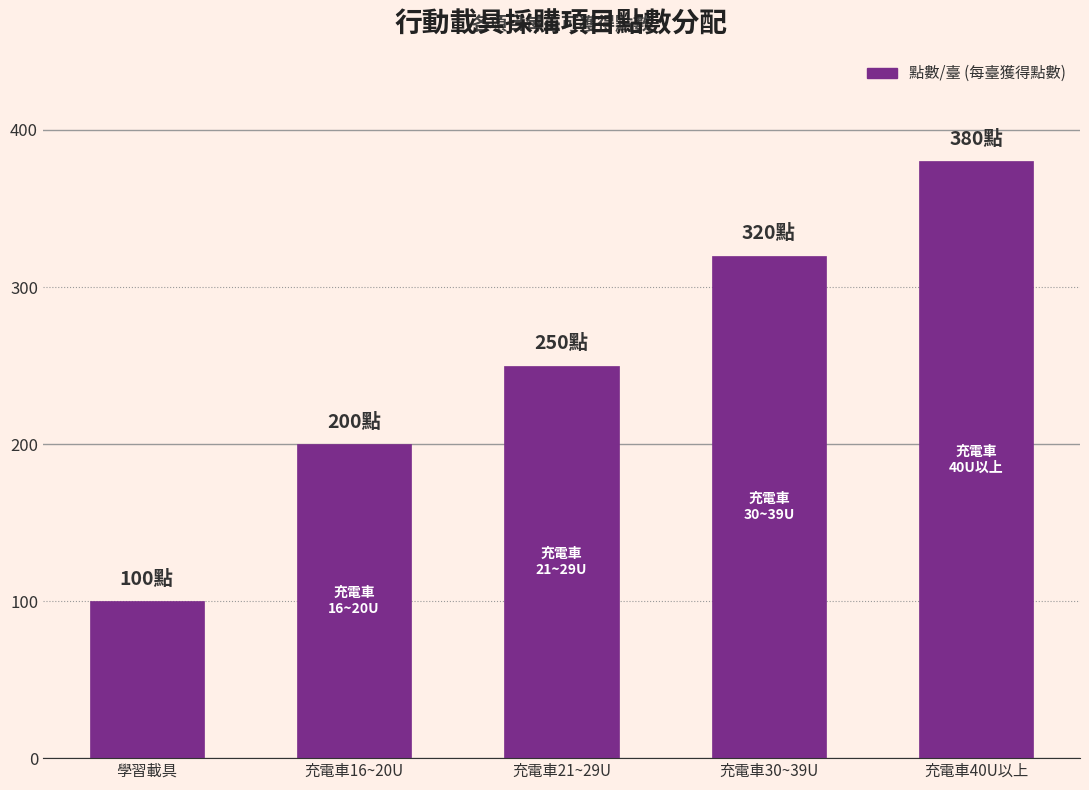

What is the ratio of the value at 充電車30~39U to the value at 充電車40U以上?

0.8